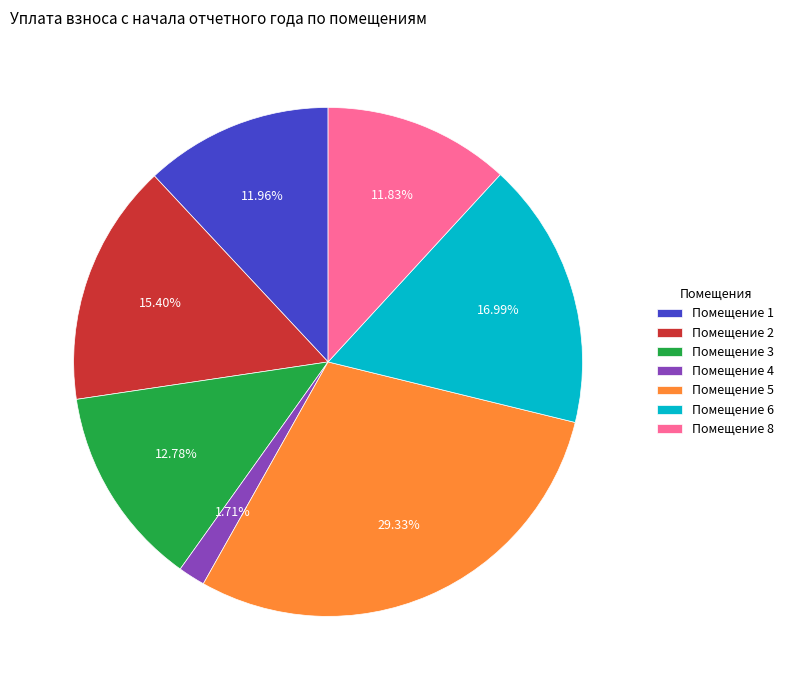

Is there any slice that represents more than half of the pie?

No